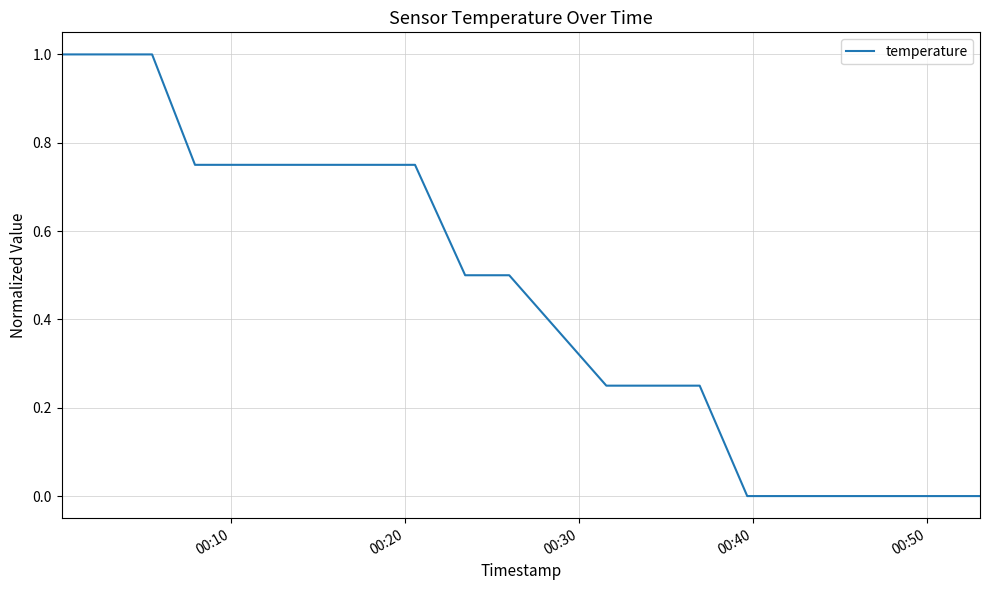

What is the maximum value shown in the chart?

1.0